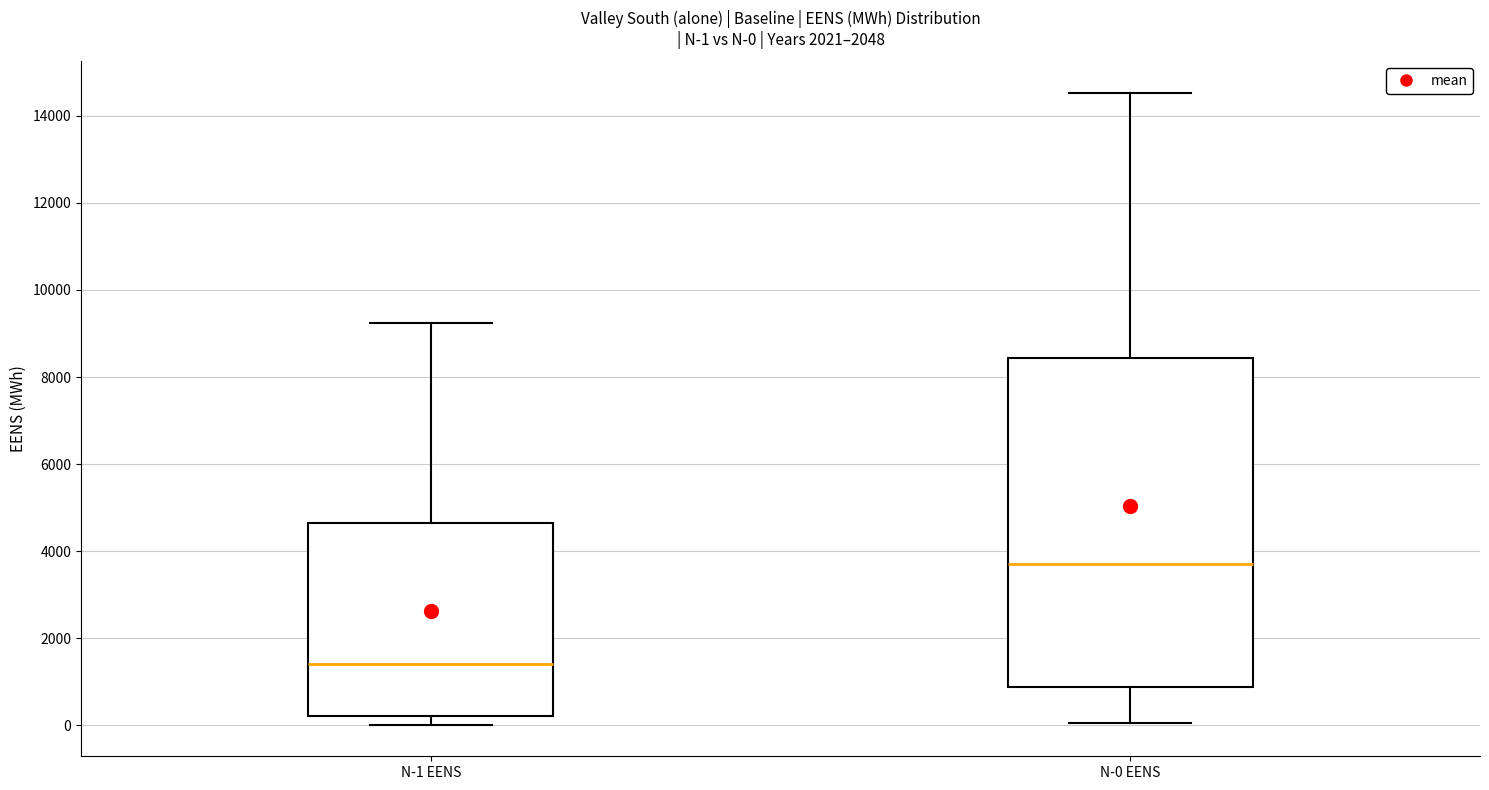

Which box has the lowest median line?

N-1 EENS